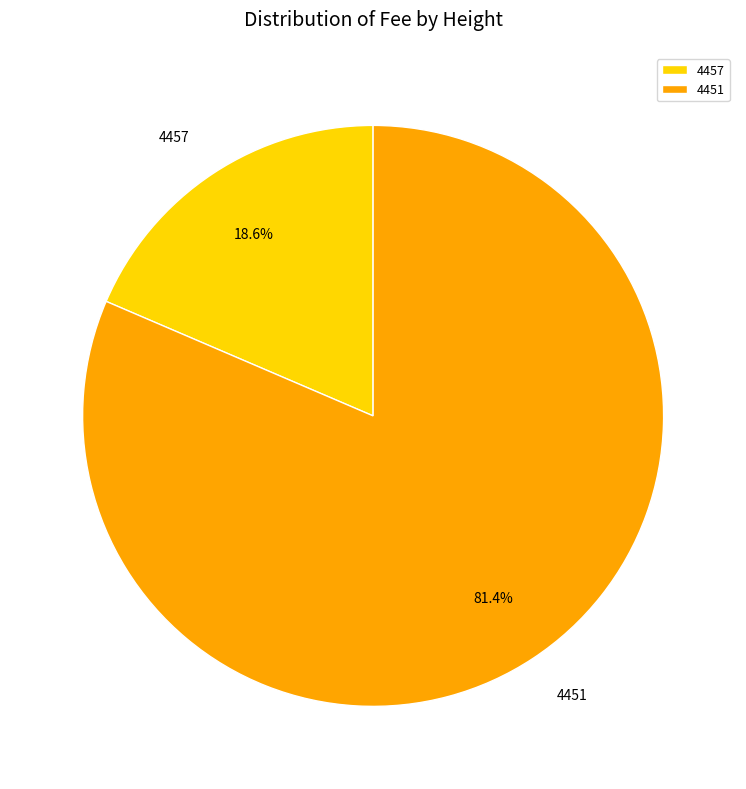

Do 4457 and 4451 together represent more than half of the pie?

Yes